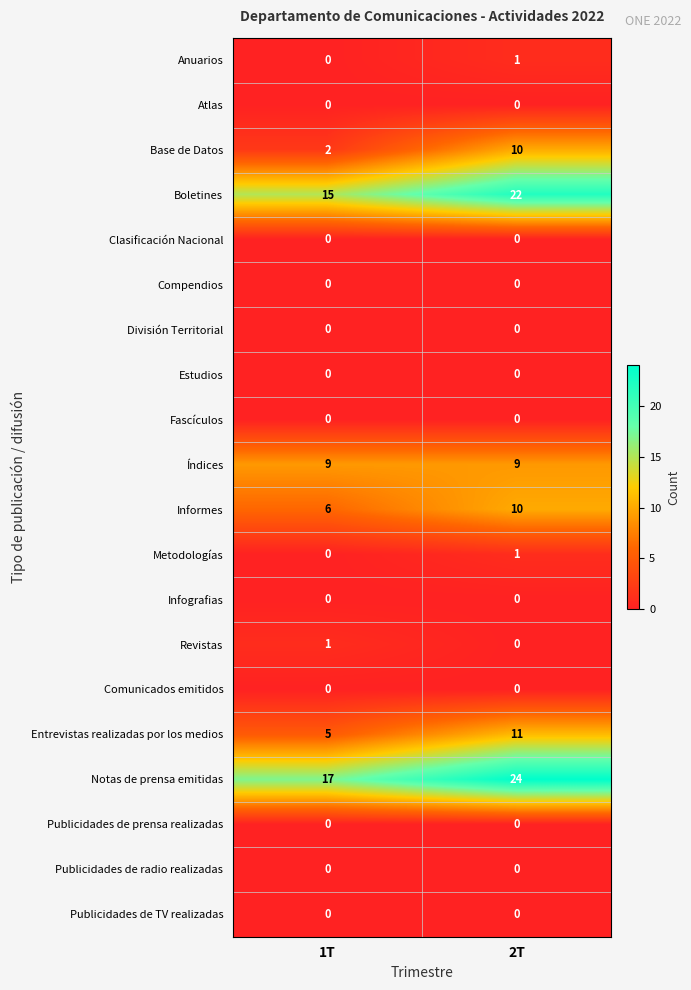

What is the spread (max minus min) of values at 1T?

17